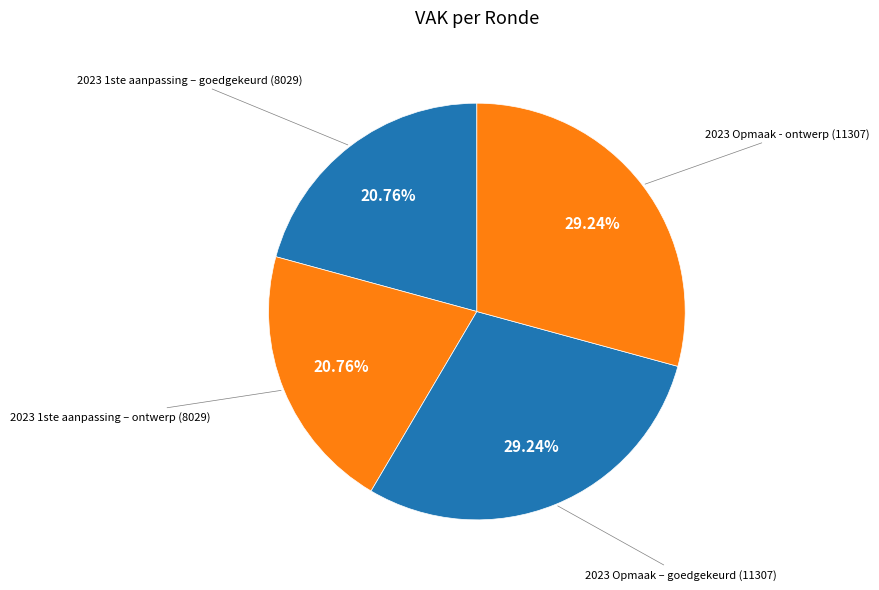

What percentage is NOT represented by 2023 1ste aanpassing – goedgekeurd?

79.2%